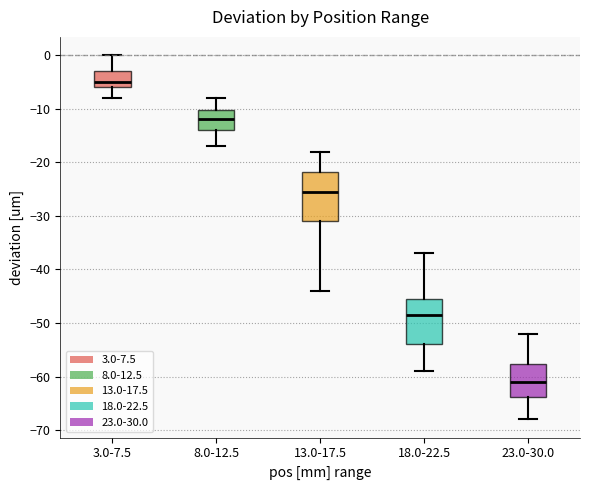

Which box's median line is the highest?

3.0-7.5